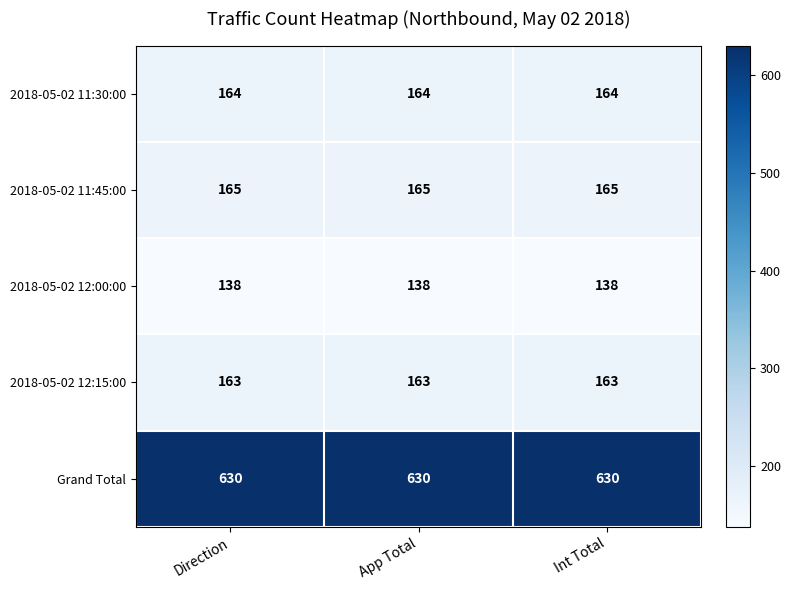

True or false: 2018-05-02 11:30:00 has a value of 164 at App Total.

True